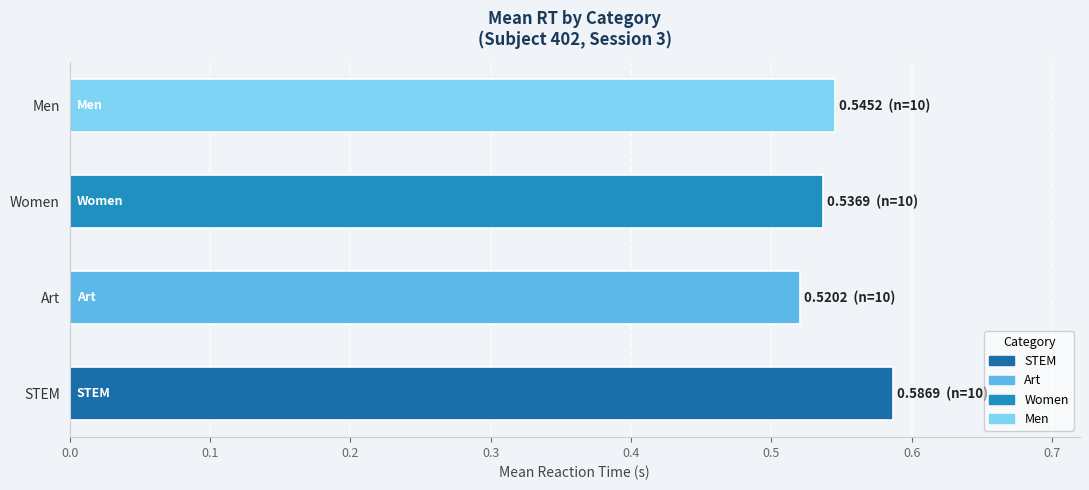

Which has a higher value, Men or Art?

Men